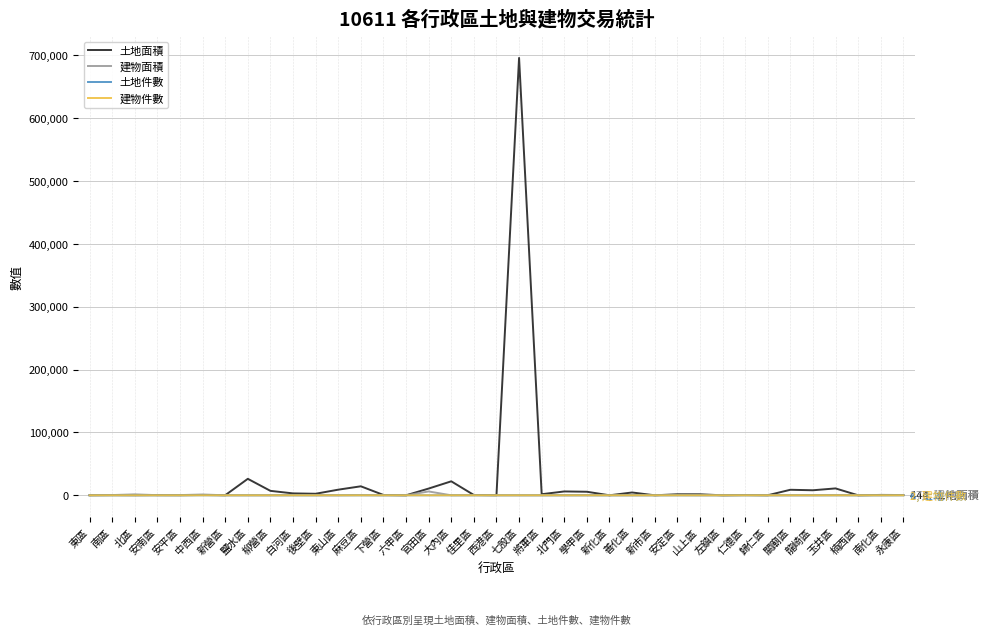

At which category is the sum across all series the highest?

七股區